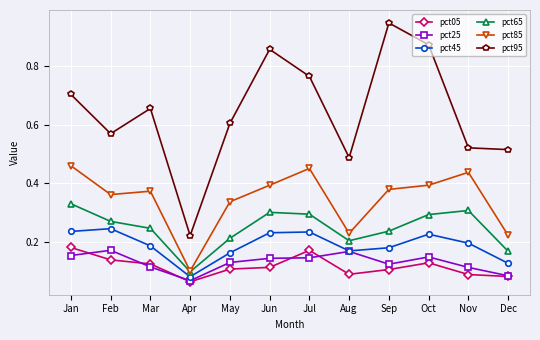

In pct05, how many points are lower than both neighbors (excluding endpoints)?

2